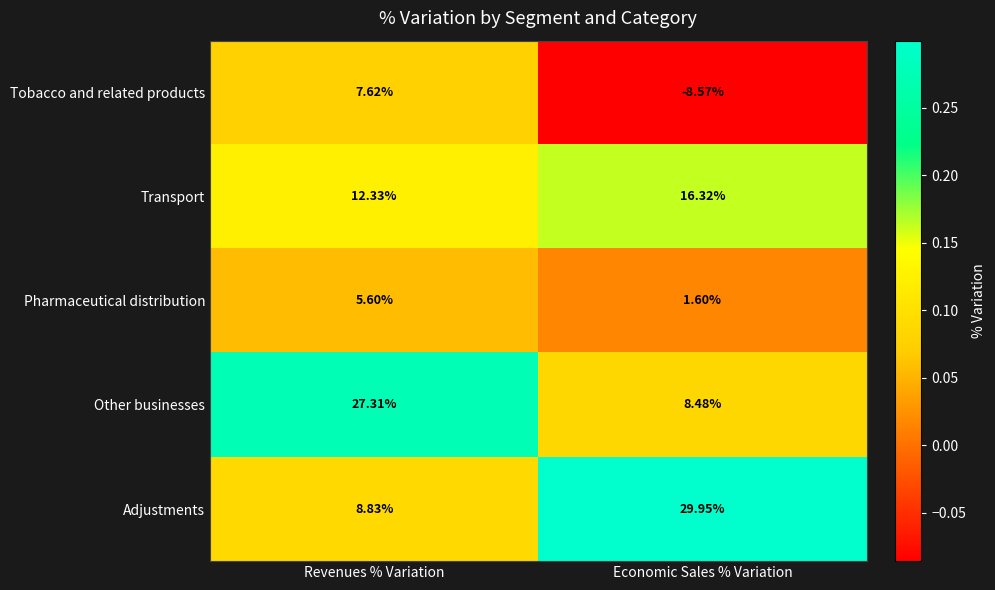

At which category is the sum across all series the highest?

Revenues % Variation